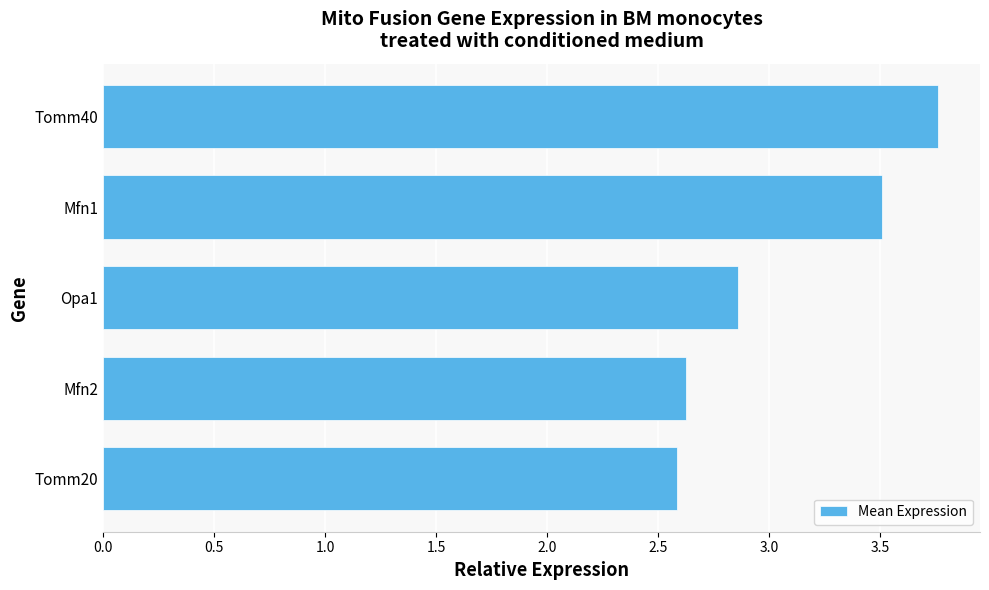

Approximately how many times larger is the value at Tomm20 compared to Tomm40?

0.7